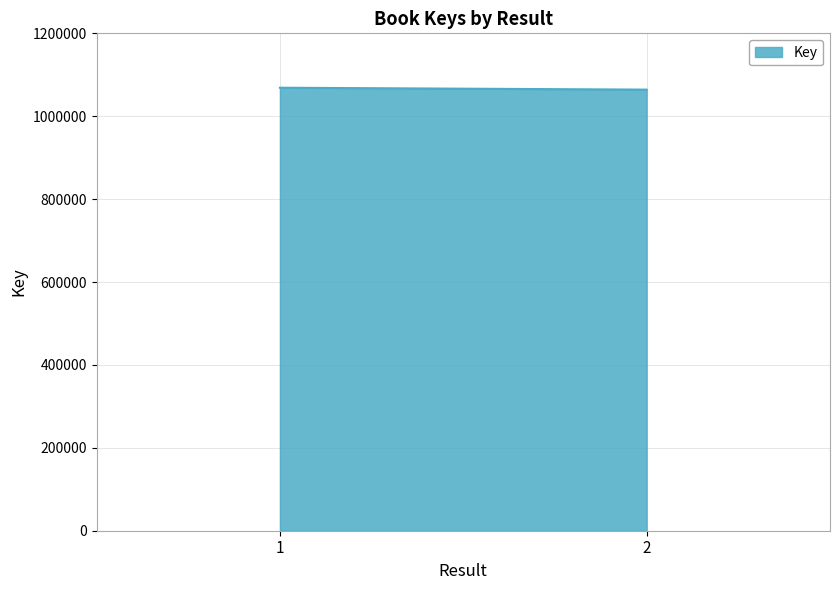

True or false: the data shows 1615226 at 1.

False